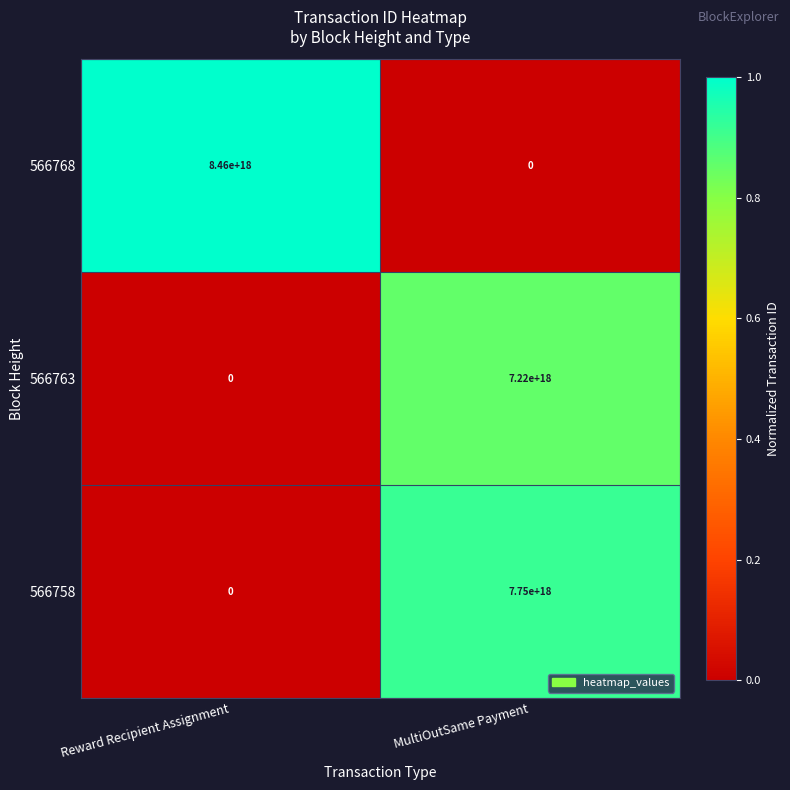

Which series changed the most between Reward Recipient Assignment and MultiOutSame Payment?

566768